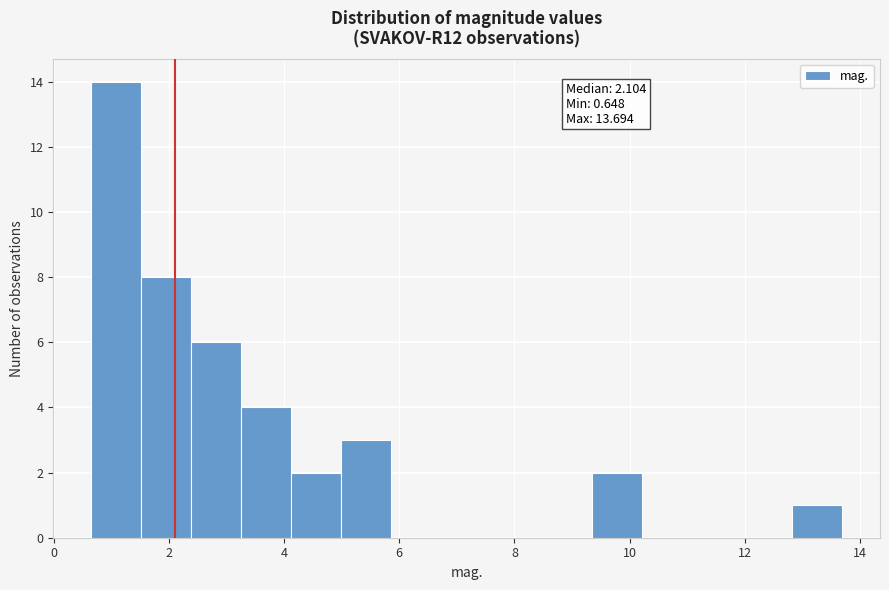

Which range on the x-axis has the tallest bar?

0.6 to 1.6